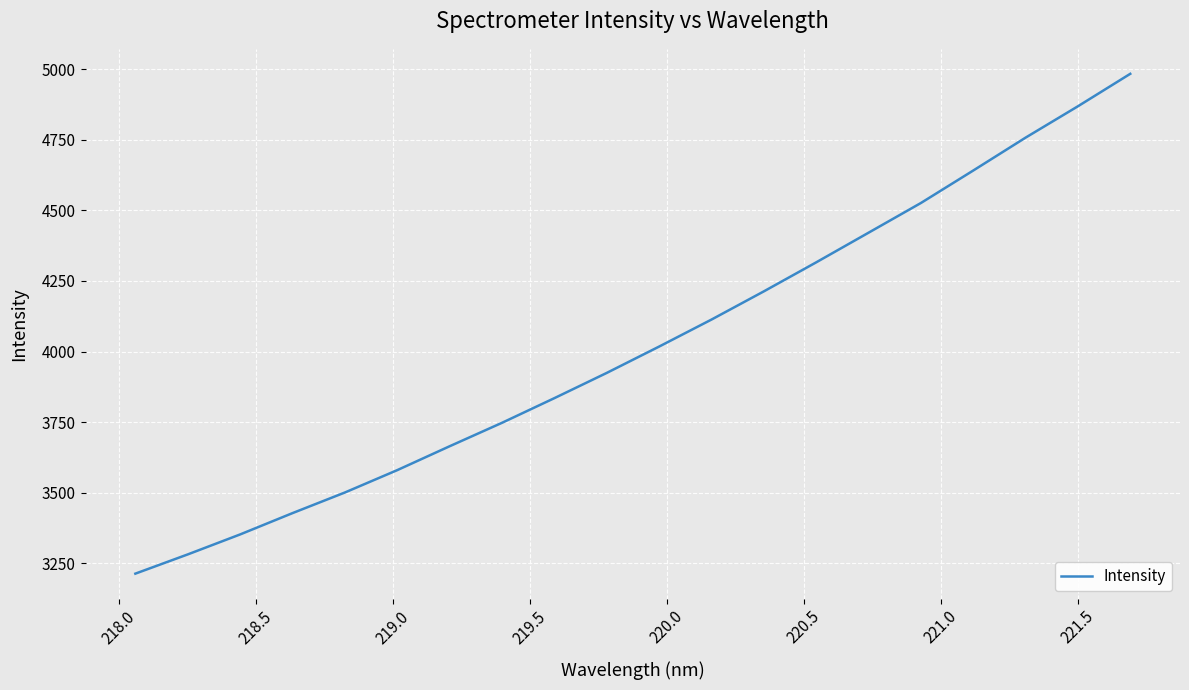

What is the minimum value shown in the chart?

3213.5